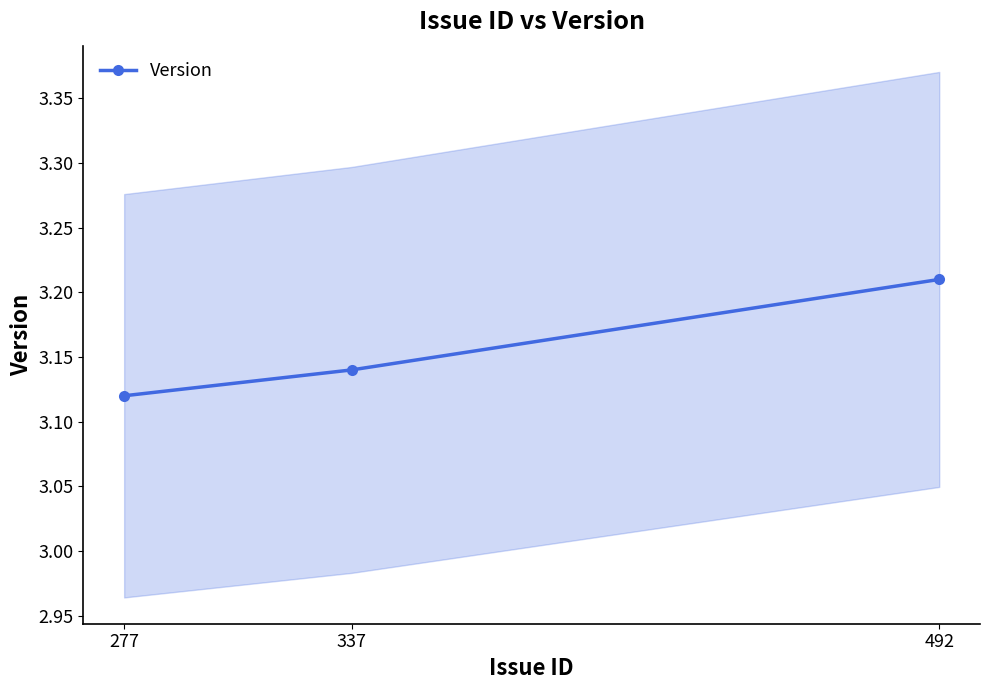

Rank the categories by value from highest to lowest.

492, 337, 277